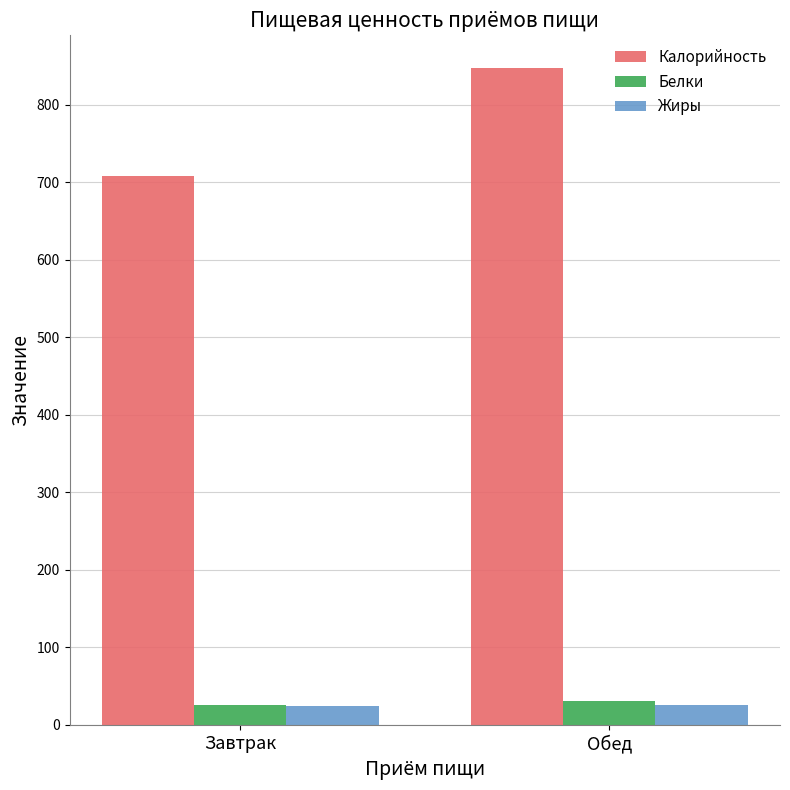

What are all the series names shown in the legend?

Калорийность, Белки, Жиры